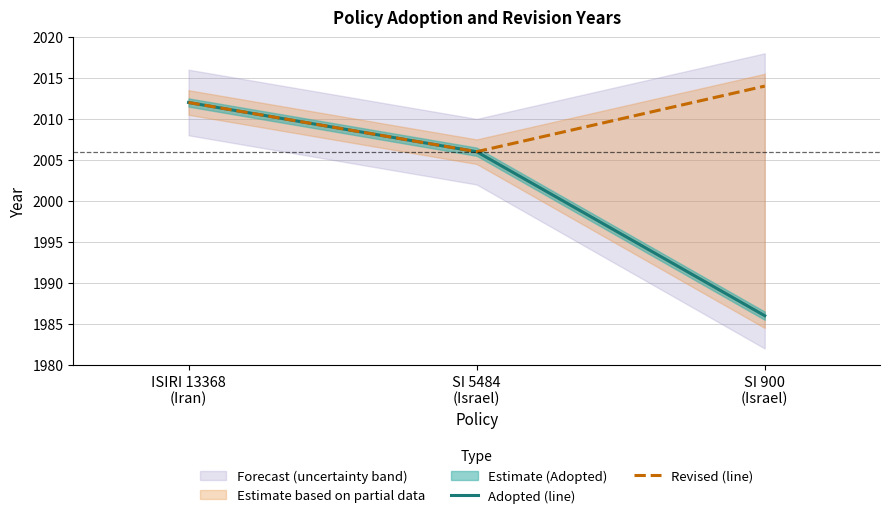

List the series in order of their peak value, highest first.

Revised (line), Adopted (line)